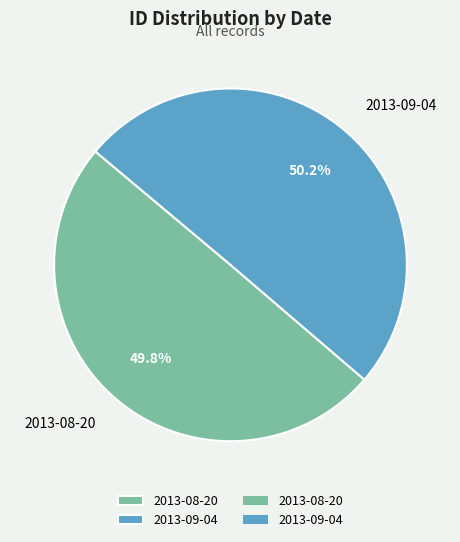

Is there any slice that represents more than half of the pie?

Yes